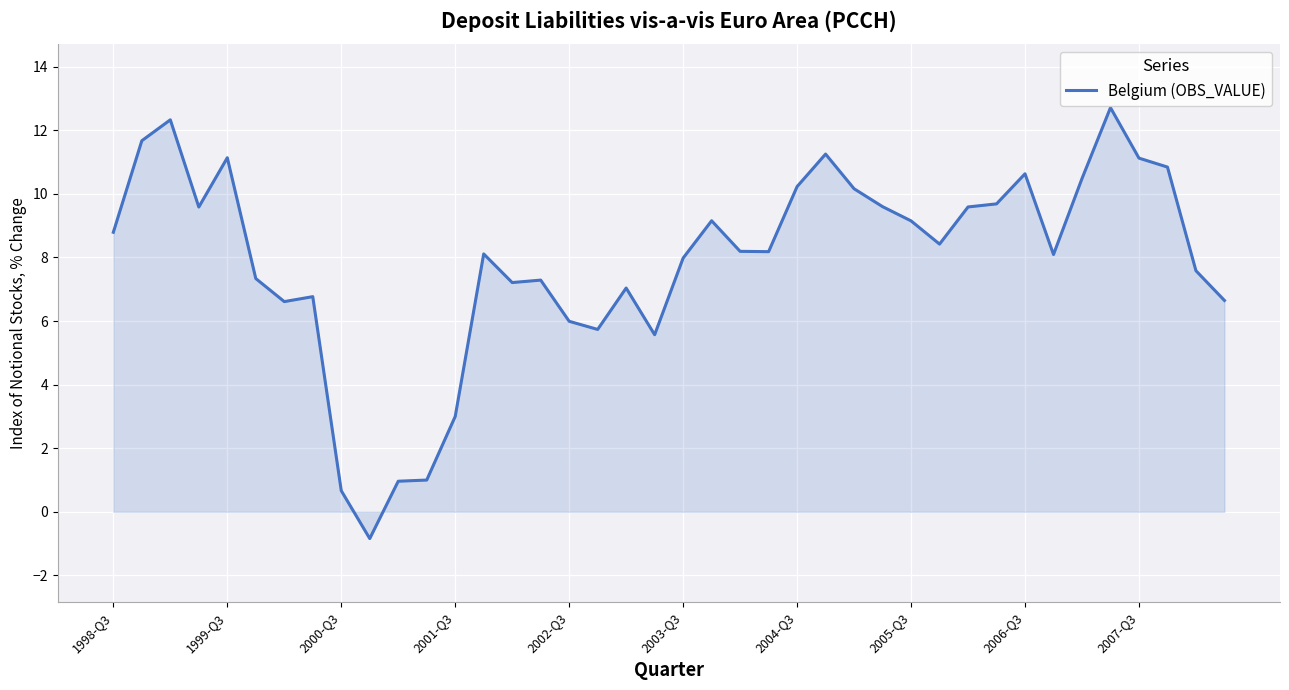

Does the chart have visible grid lines?

Yes